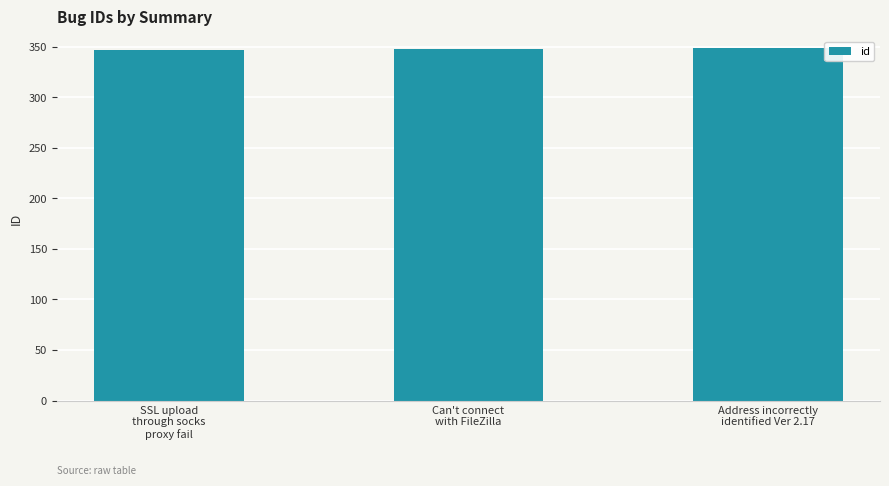

What is the sum of all values?

1044